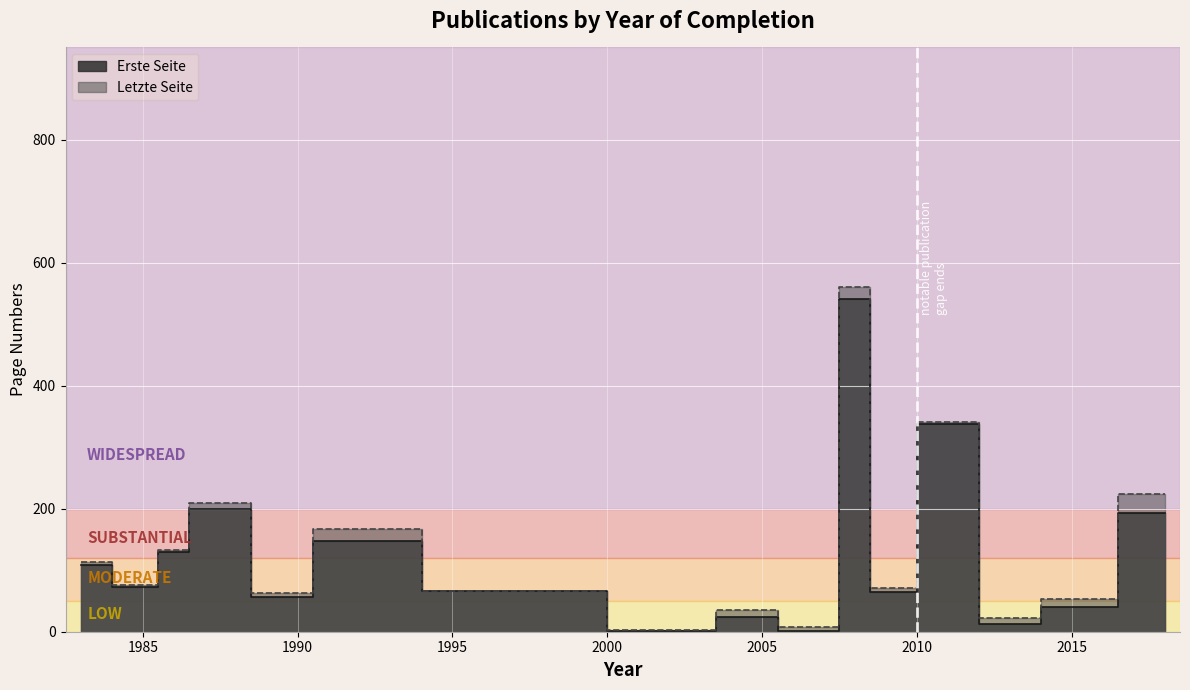

What is the label of the 17th point from the left?

2003